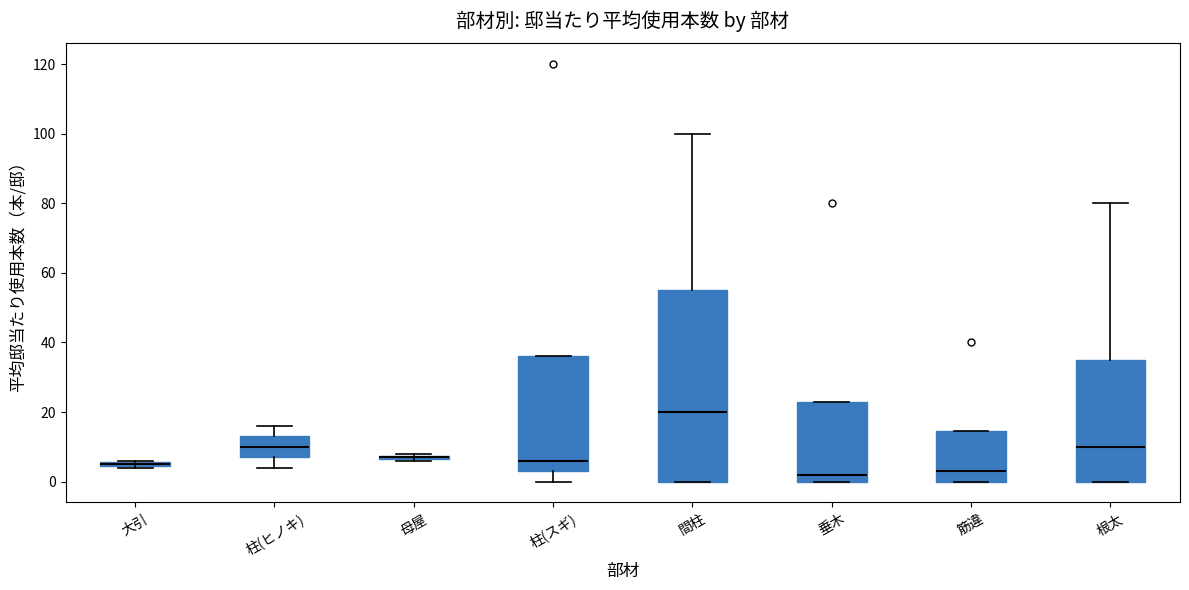

Where is the upper edge of the box for 柱(ヒノキ) on the y-axis? The values are not printed on the chart, so give them approximately, as read against the axis.

14